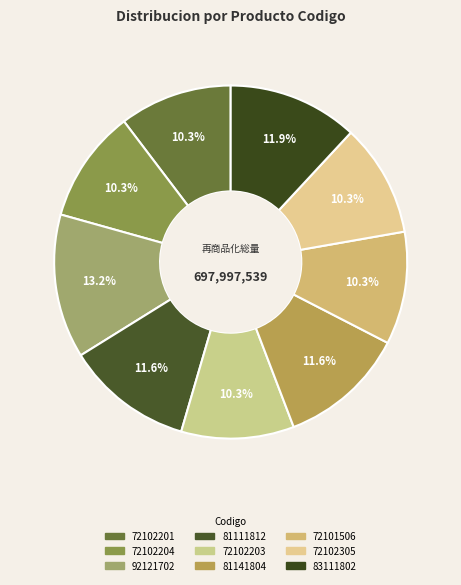

Does any single category account for the majority?

No